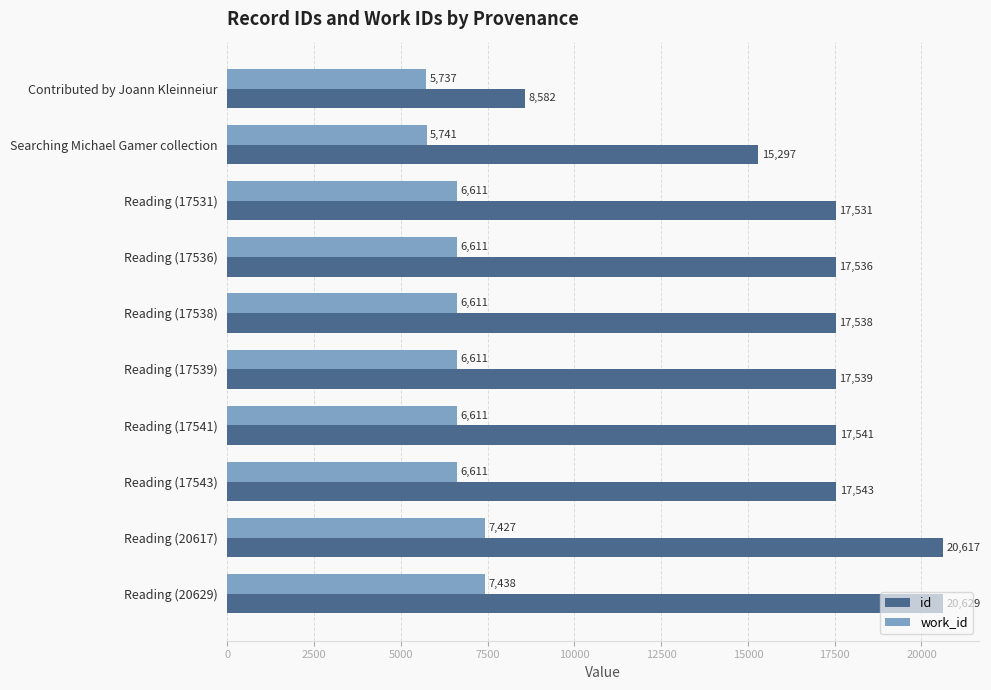

What is the difference between the highest and lowest values at Contributed by Joann Kleinneiur?

2845